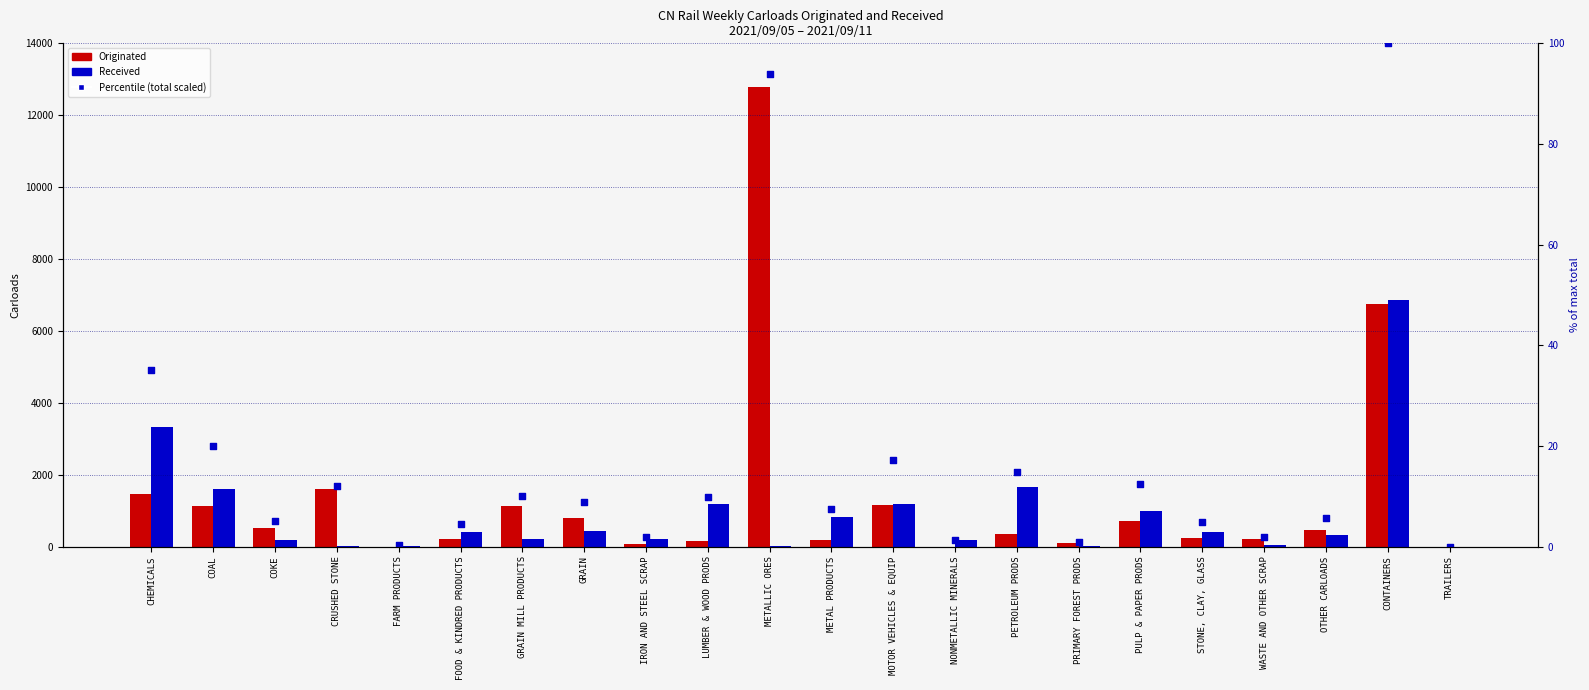

At which category is the sum across all series the highest?

CONTAINERS